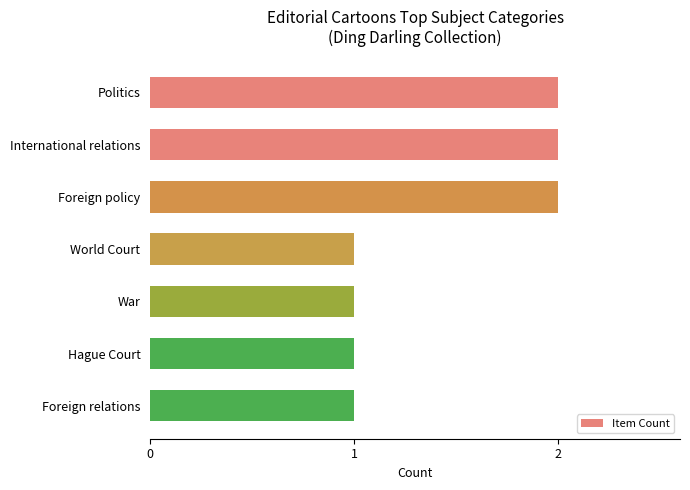

Reading top to bottom, list all the values displayed in this chart.

Politics=2	International relations=2	Foreign policy=2	World Court=1	War=1	Hague Court=1	Foreign relations=1